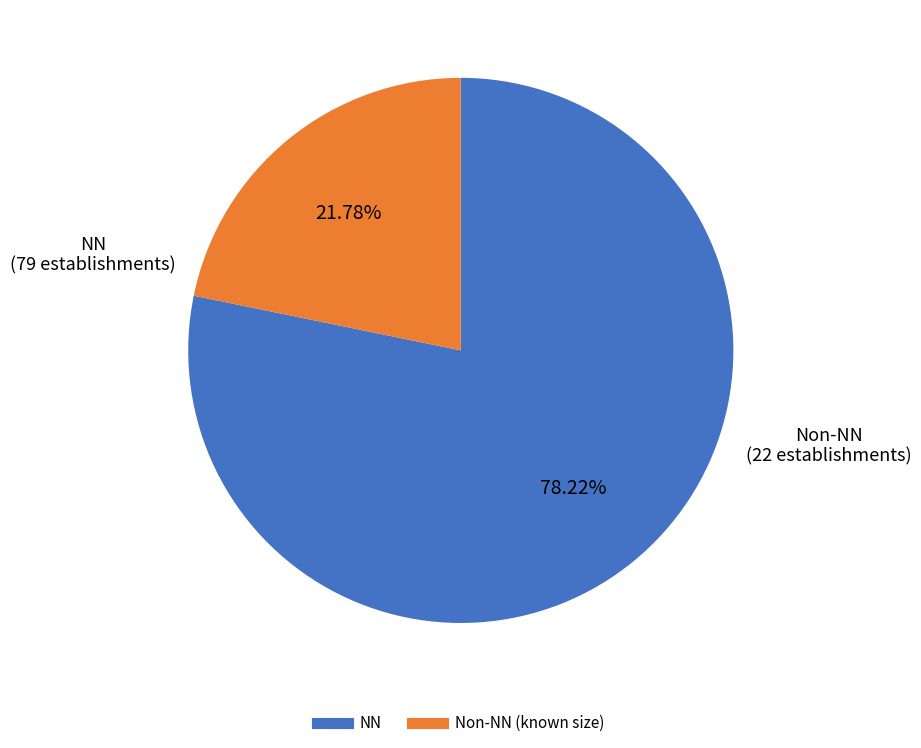

Is there a majority slice in this chart?

Yes